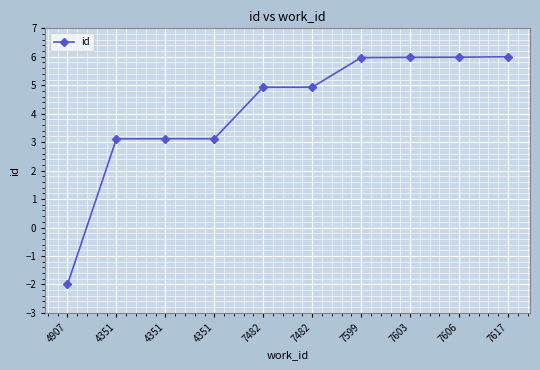

How many distinct data groups are displayed?

1